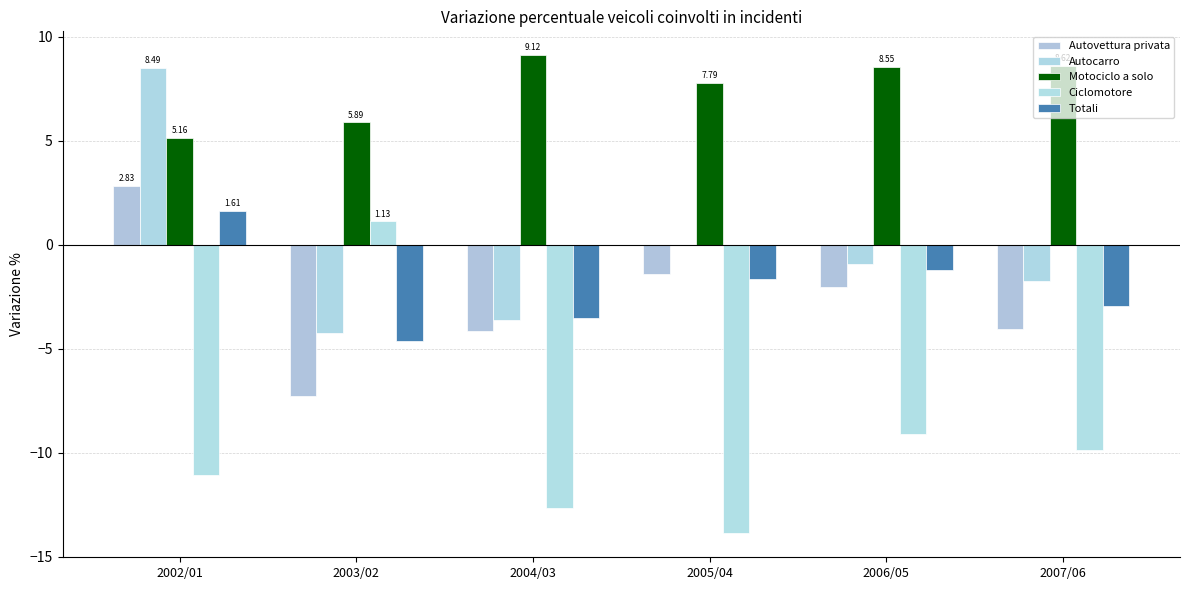

Count the number of data series in this chart.

5